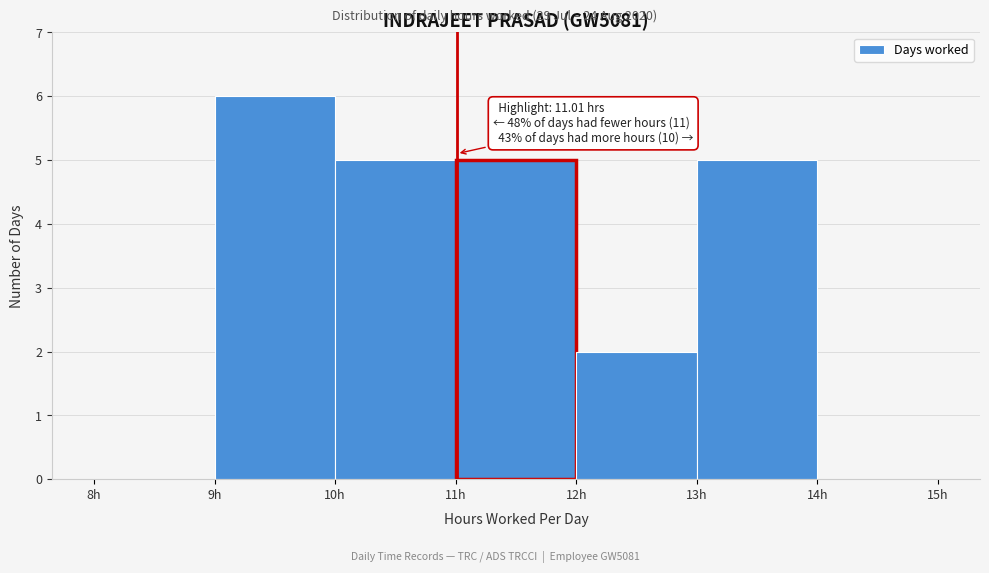

Over which range of the x-axis is the bar tallest?

9 to 10